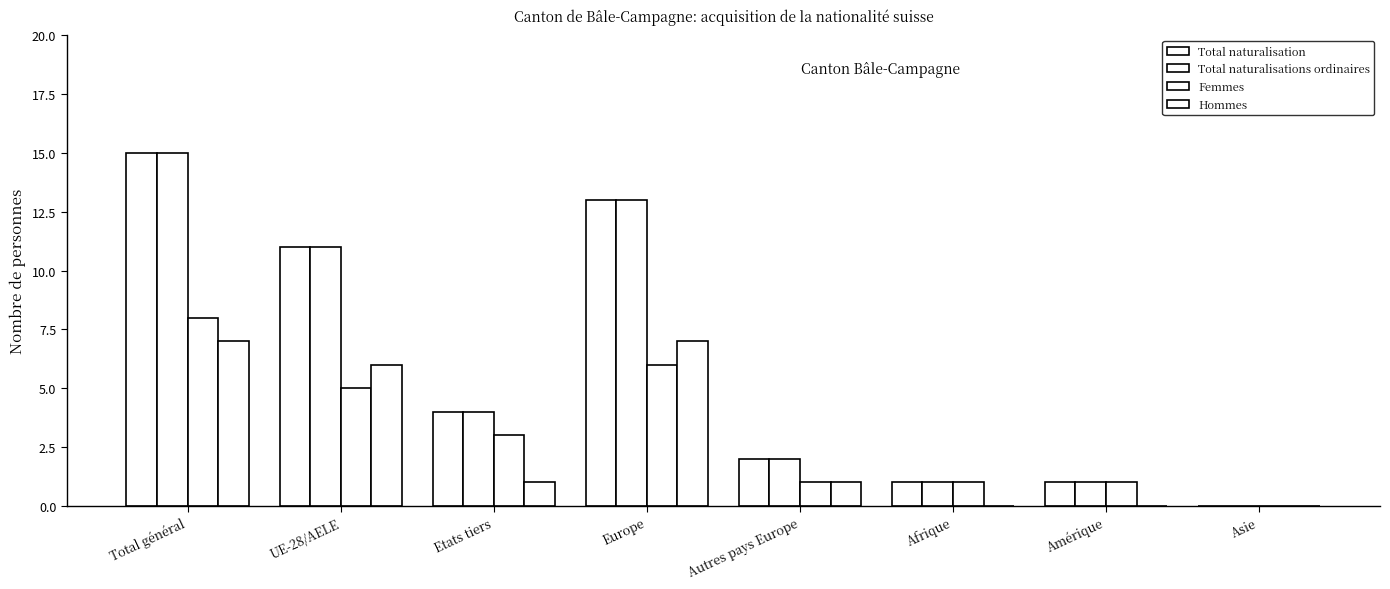

What is the average value of the Hommes series?

3